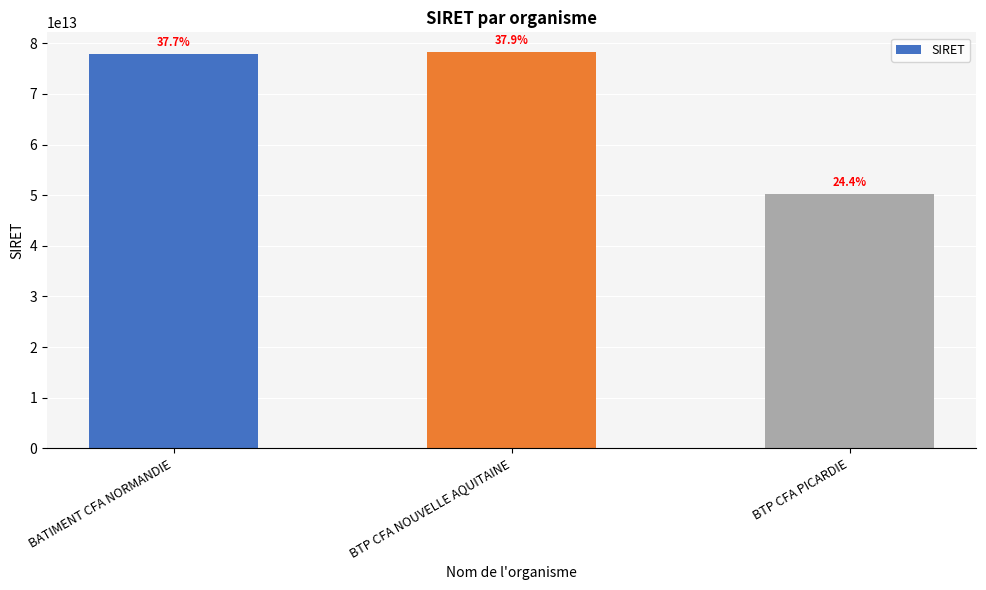

Does the chart contain any negative values?

No